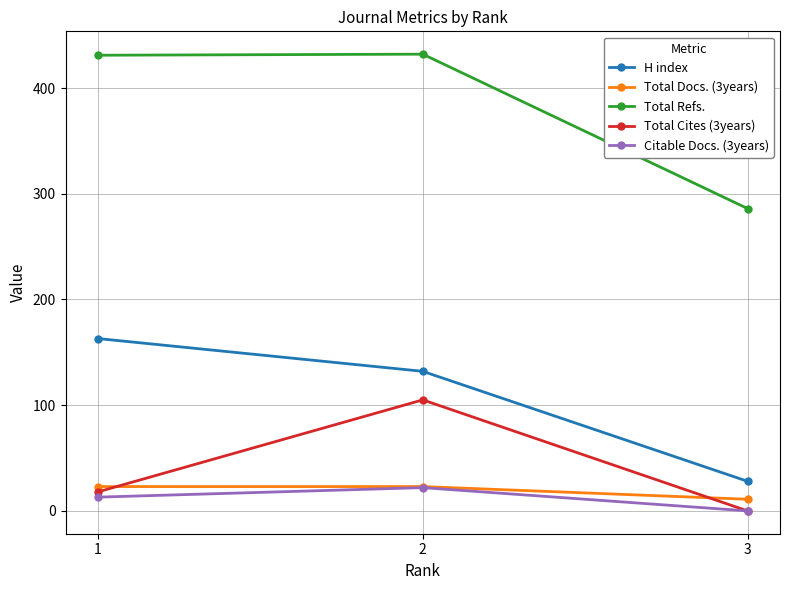

At which label is Citable Docs. (3years) closest to 11?

1